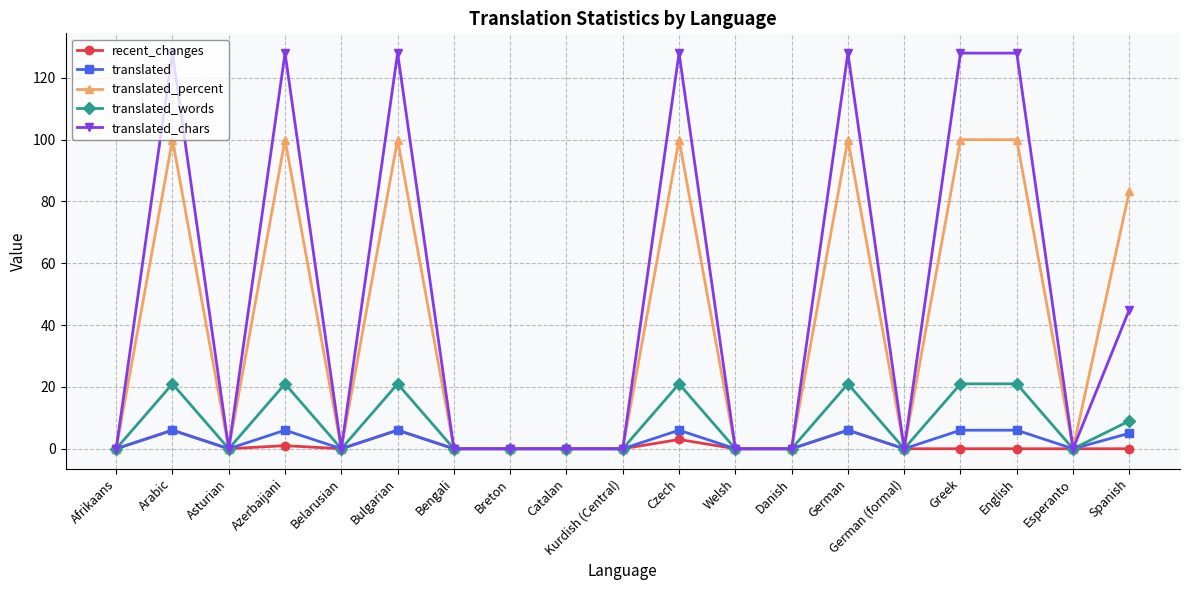

Does the chart display data point markers on the line(s)?

Yes